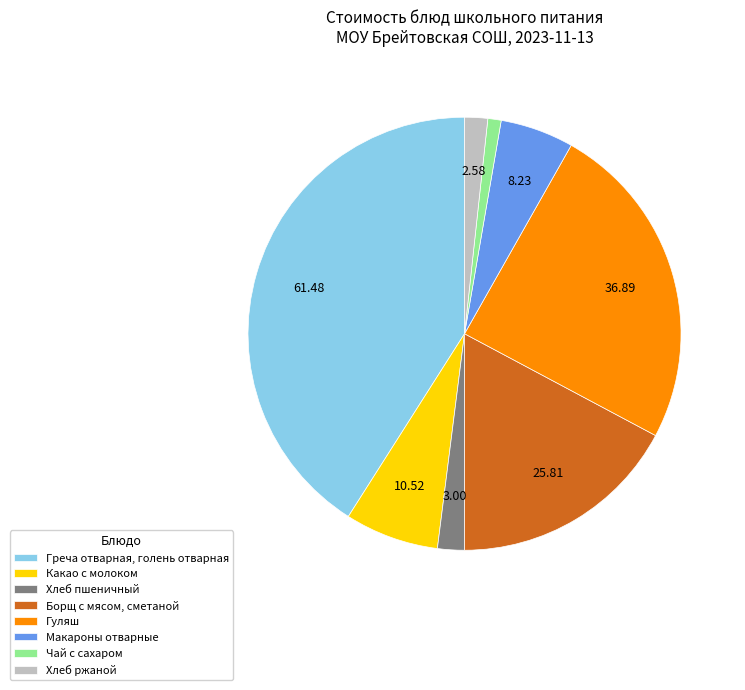

Is there a majority slice in this chart?

No